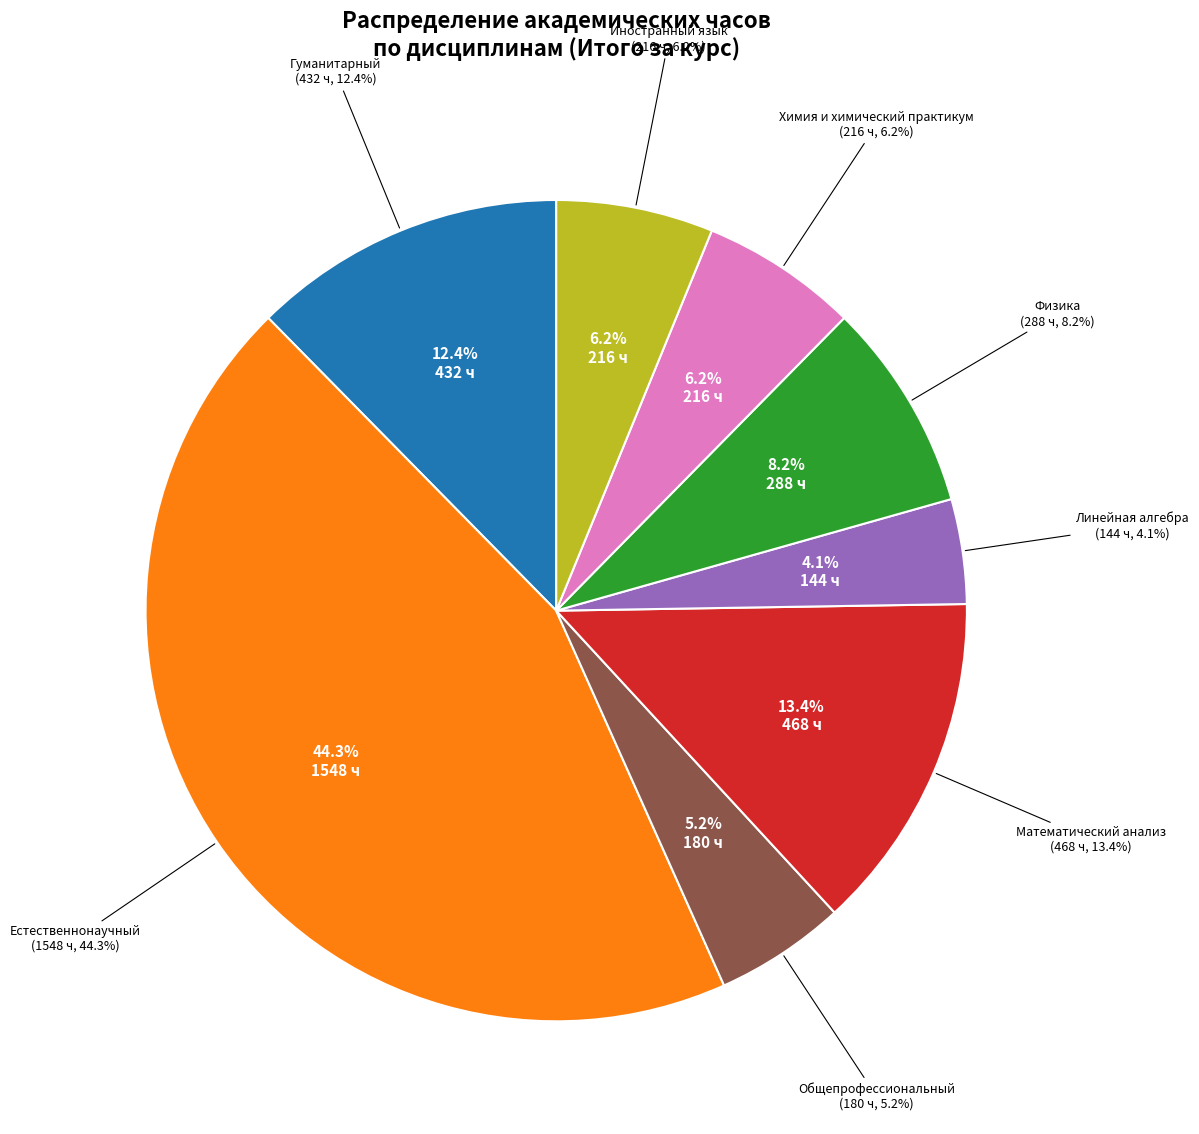

Is there a majority slice in this chart?

No